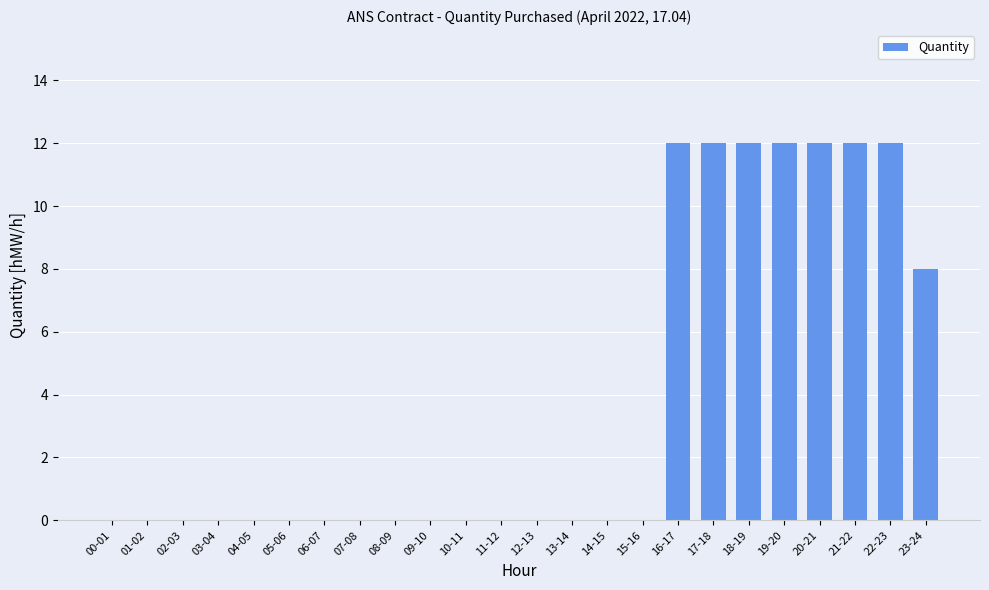

How many data points does each series have?

24